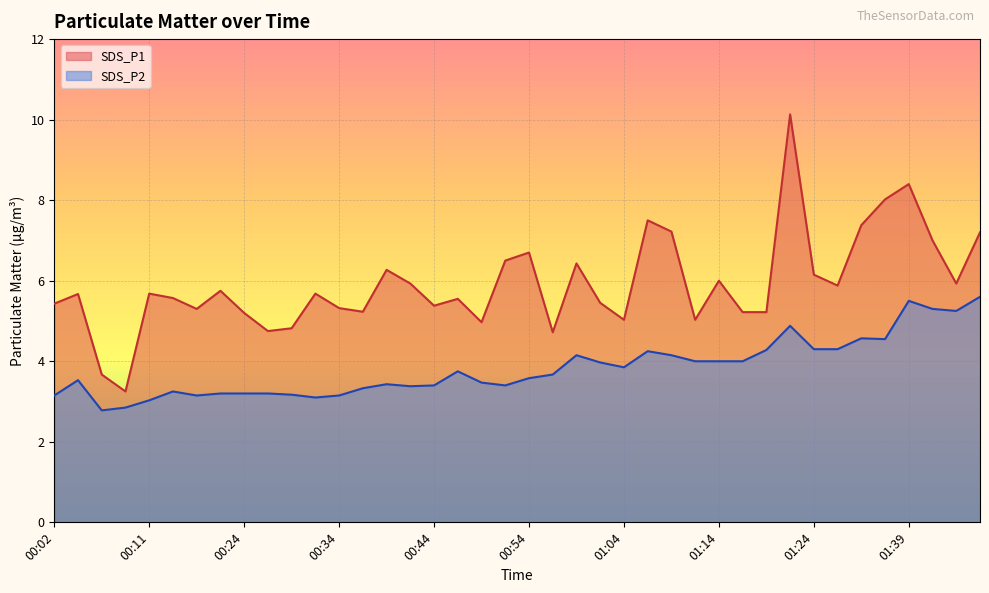

What are all the series names shown in the legend?

SDS_P1, SDS_P2